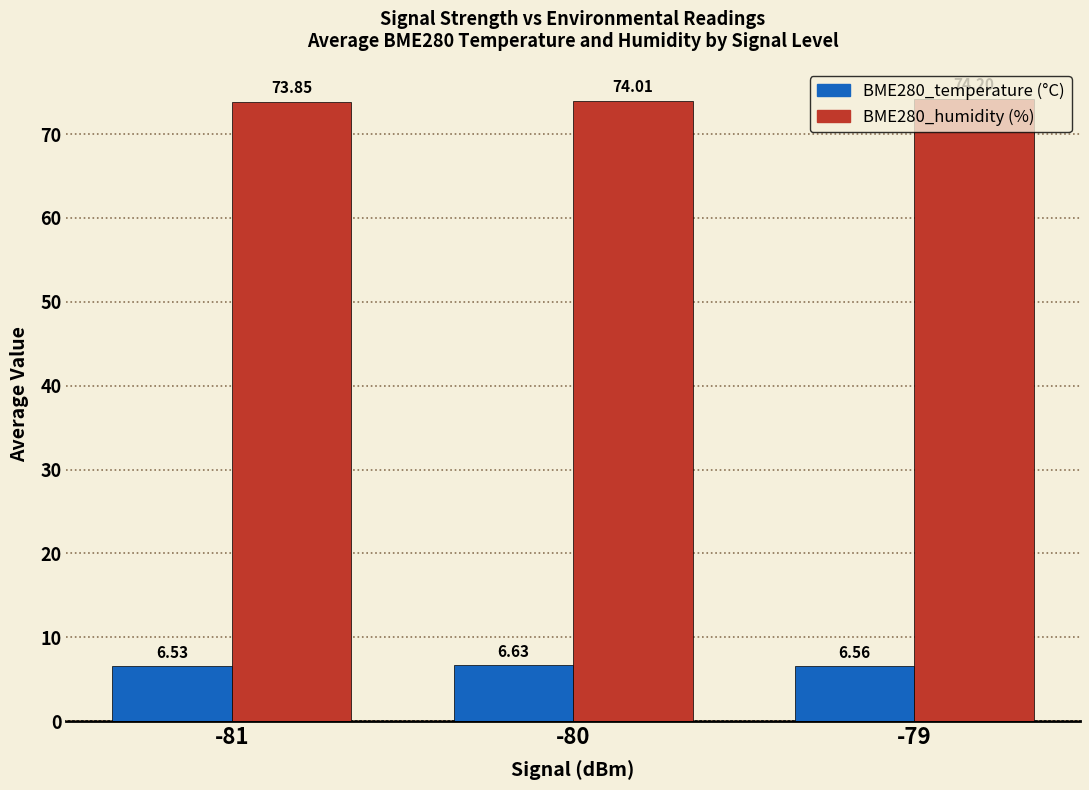

What is the total value across all series at -80?

80.6